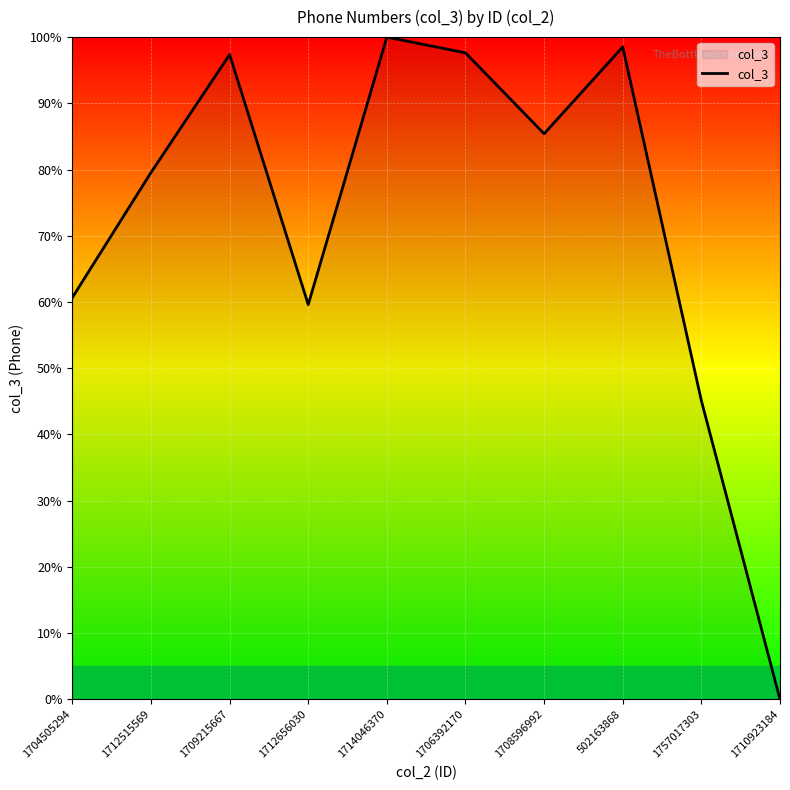

How many lines are shown in the chart?

1